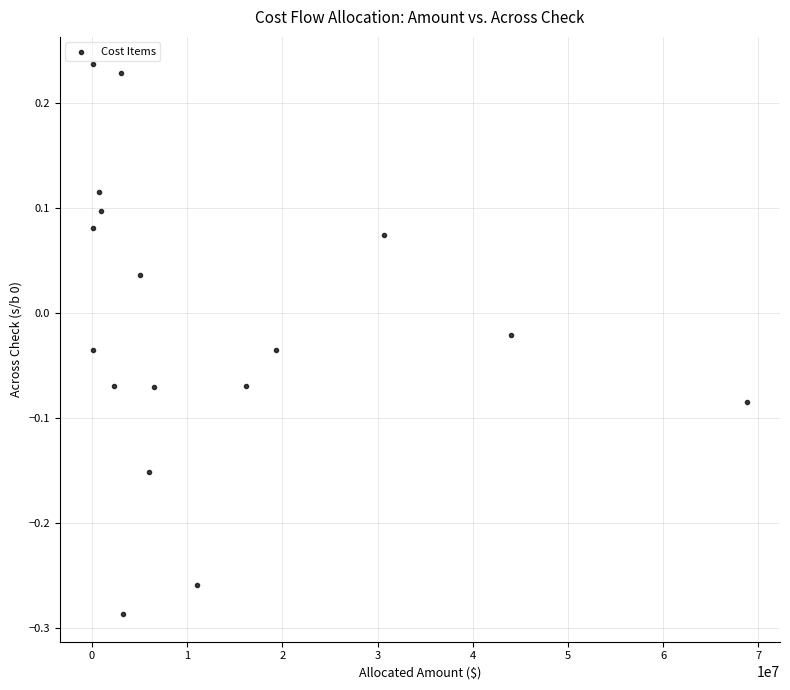

What is the range of Y values (max minus min)?

0.5